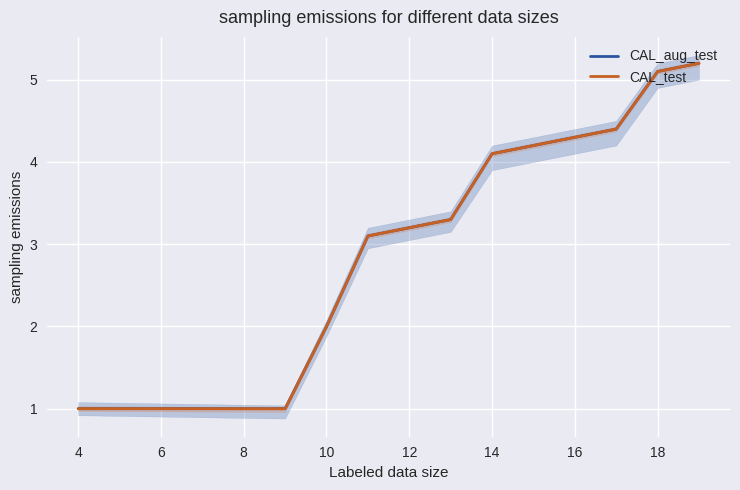

At how many categories does at least one series exceed 4?

6